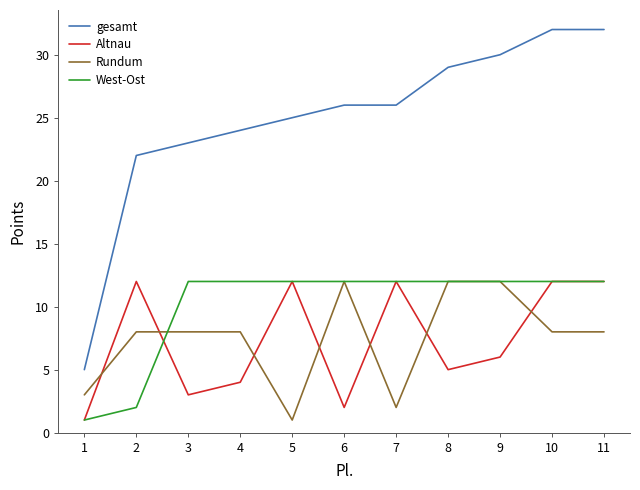

Between which two adjacent categories do West-Ost and Rundum first intersect?

2 and 3